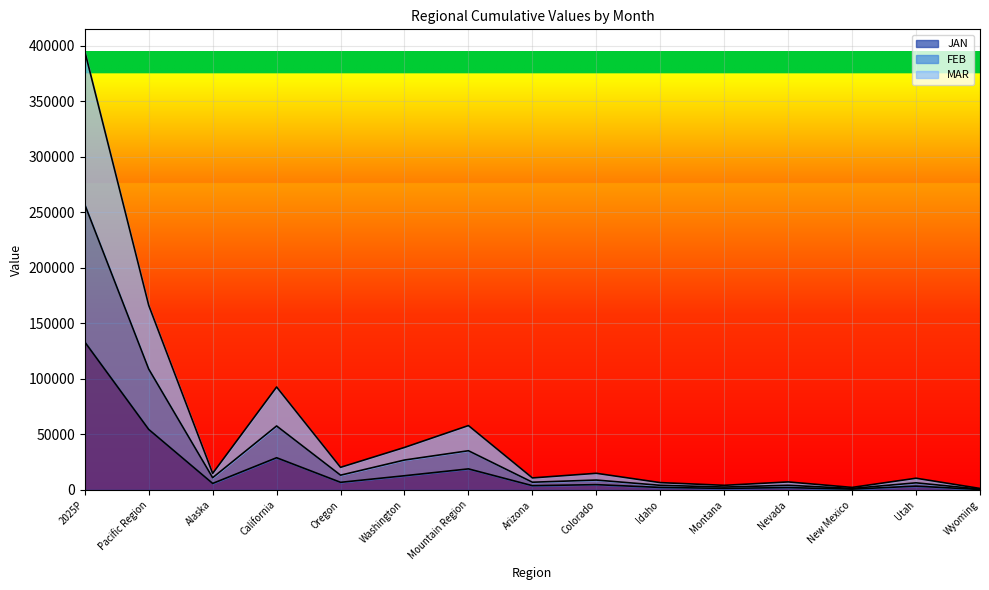

At which category is the sum across all series the highest?

2025P